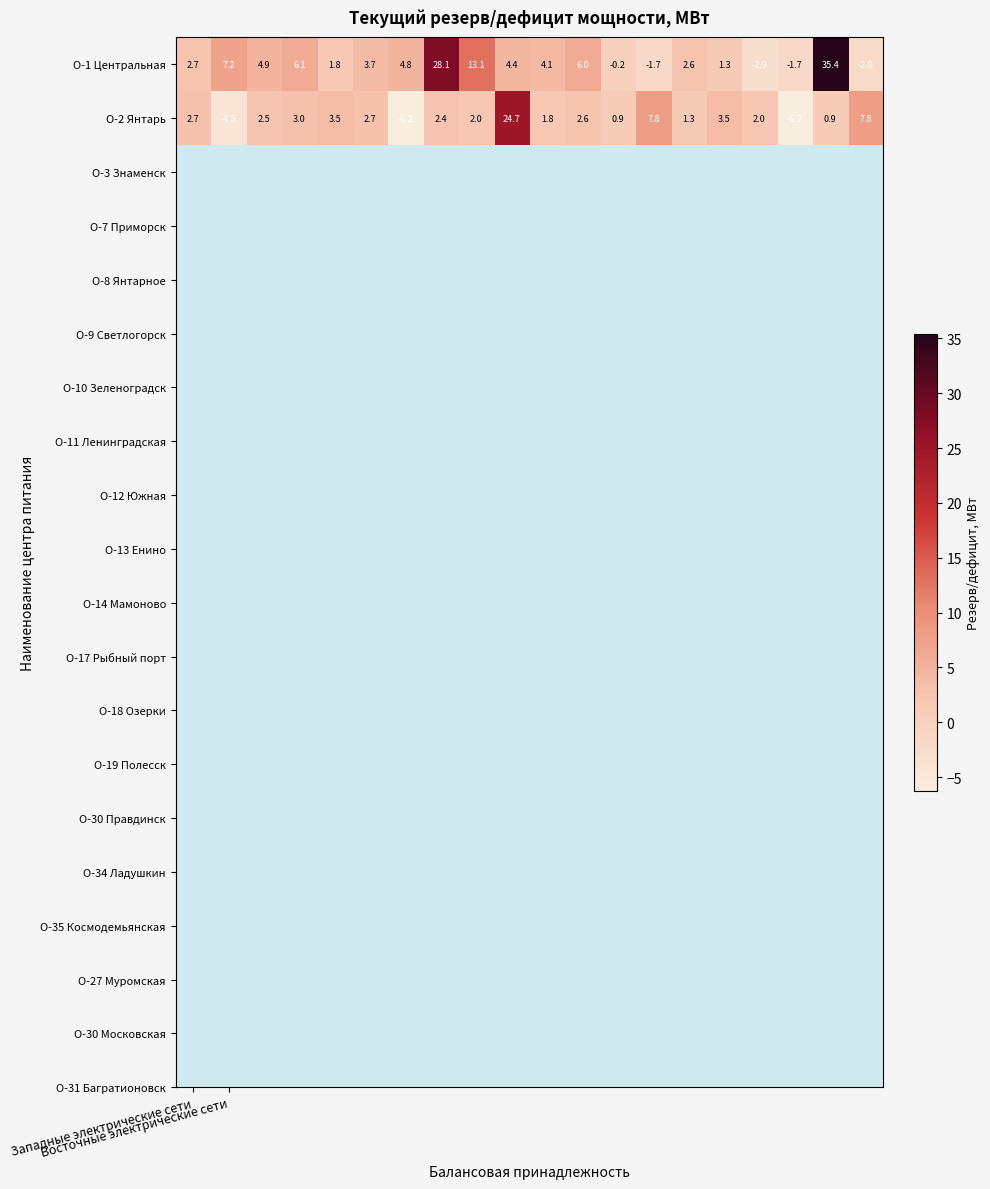

What is the difference between the second highest and second lowest values in the О-1 Центральная series?

30.1